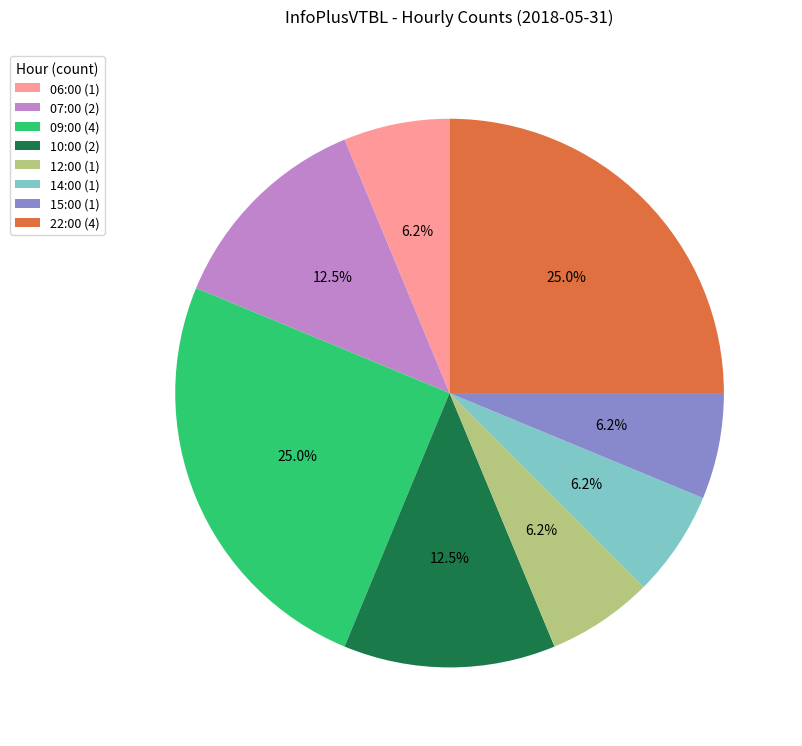

Is there a majority slice in this chart?

No